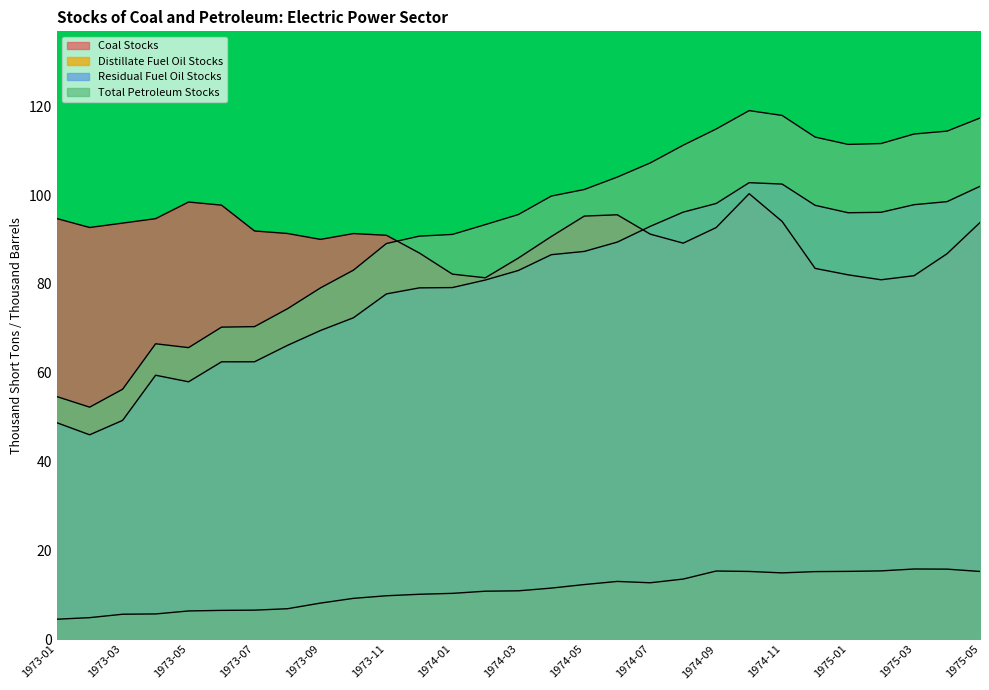

Which has a higher value, 1974-09 or 1973-05?

1973-05